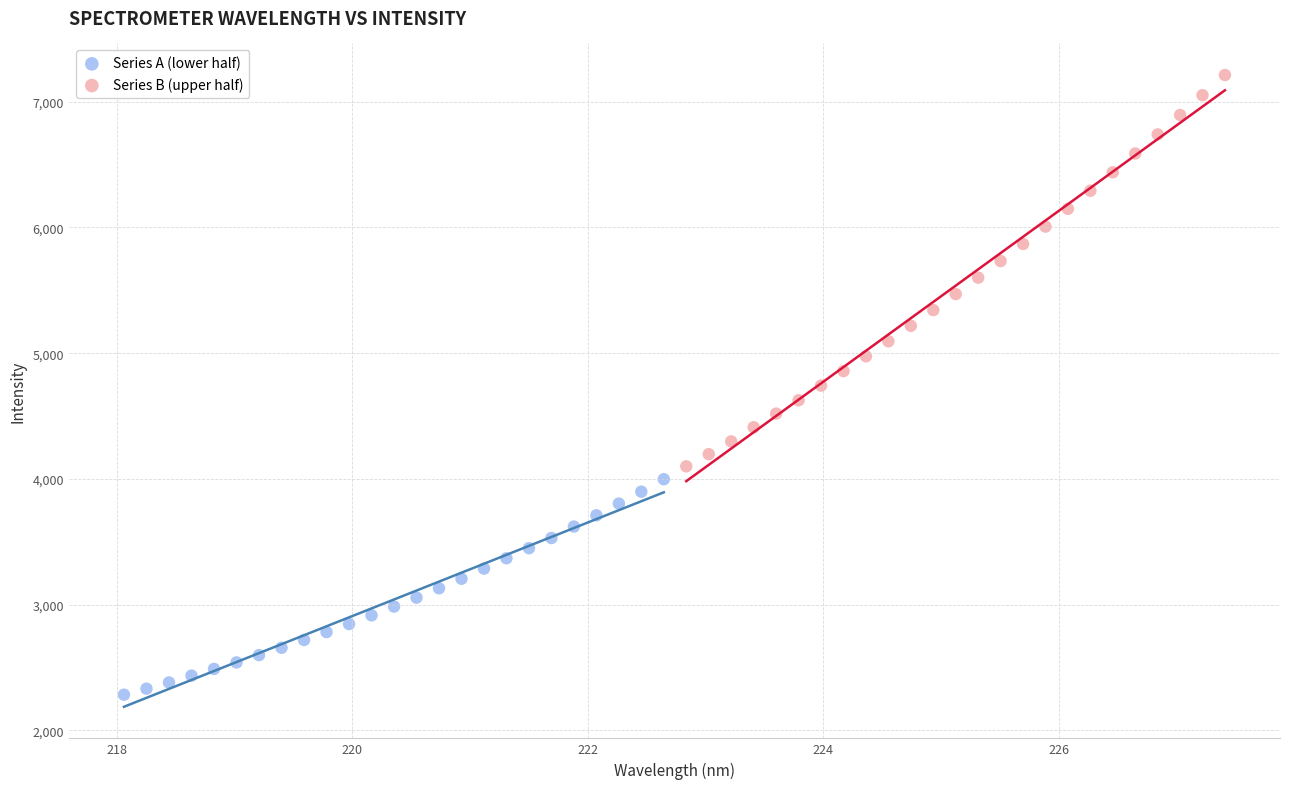

Which series has the widest spread of Y values?

Series B (upper half)